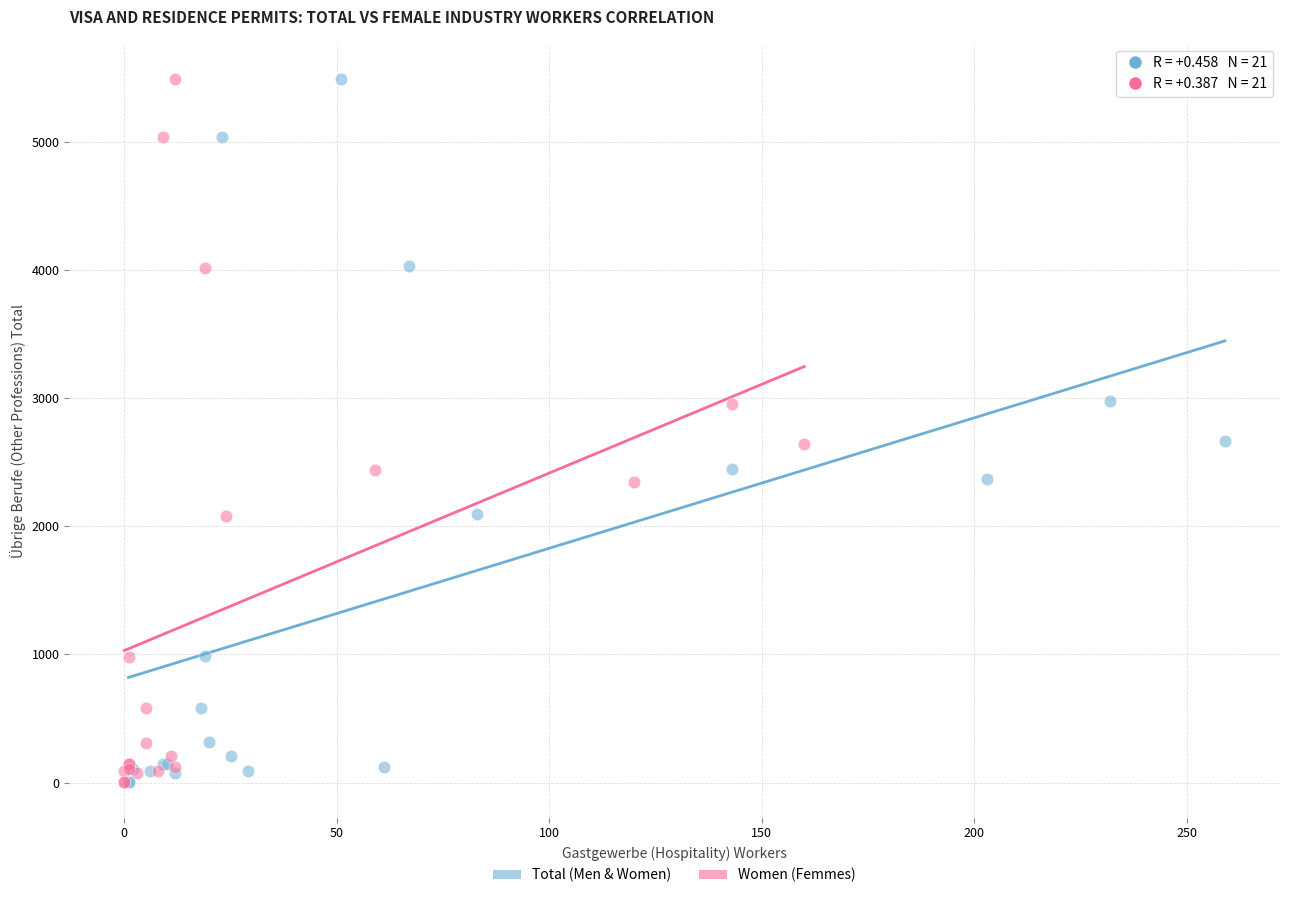

Which series has the largest Y range (max minus min)?

Total (Men & Women)